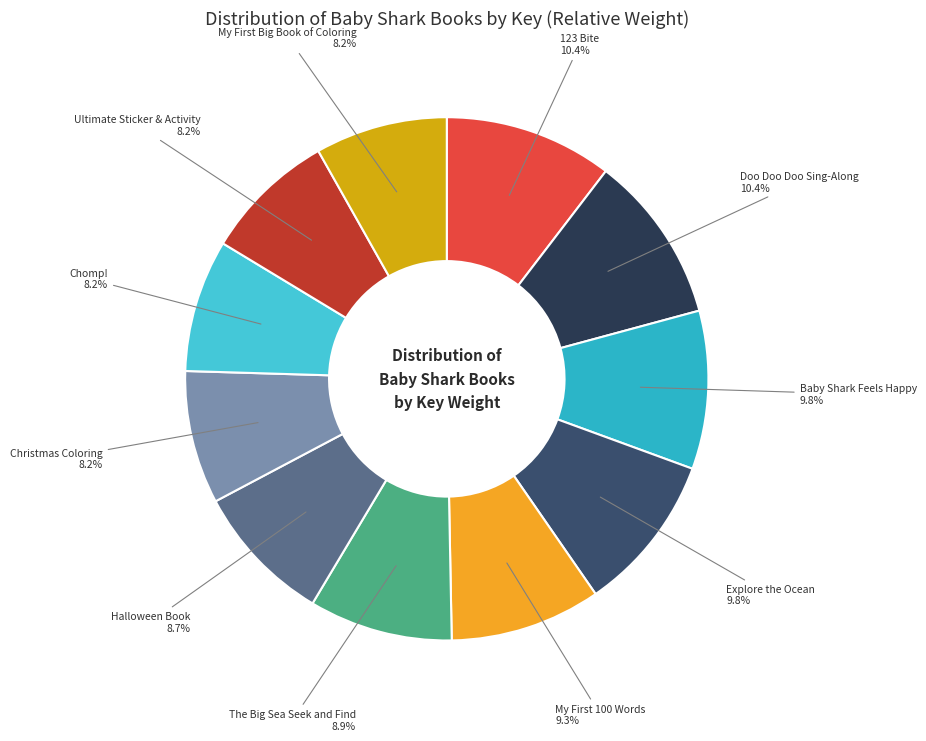

Approximately how many times larger is the value at The Big Sea Seek and Find compared to 123 Bite?

0.9